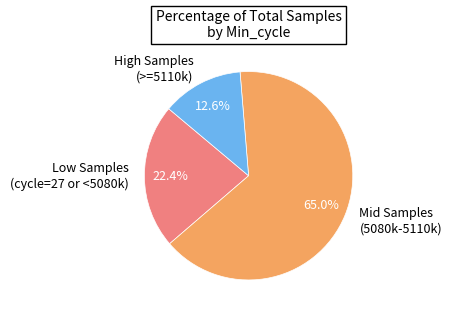

Which has a higher value, Low Samples (cycle=27 or <5080k) or High Samples (>=5110k)?

Low Samples (cycle=27 or <5080k)